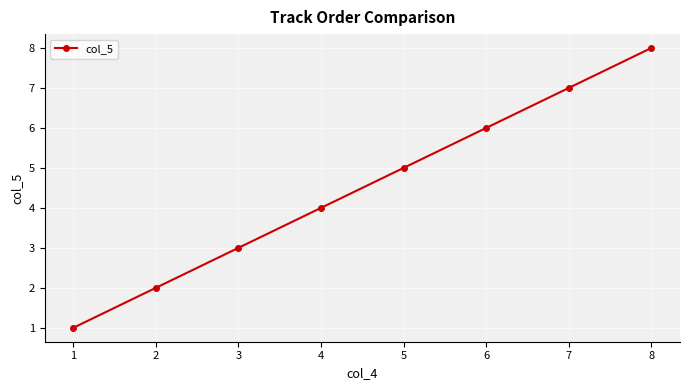

True or false: the data shows 6 at 6.

True